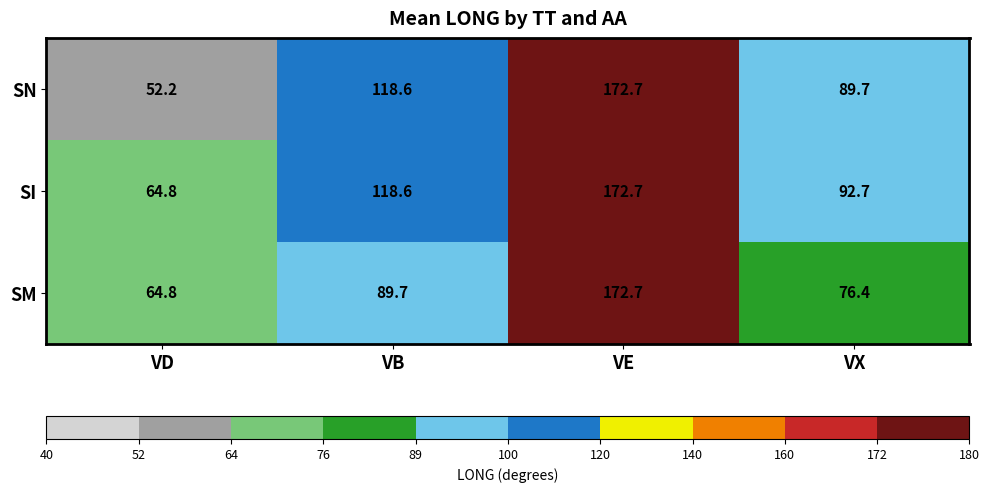

At which category does the chart reach its minimum across all series?

VD